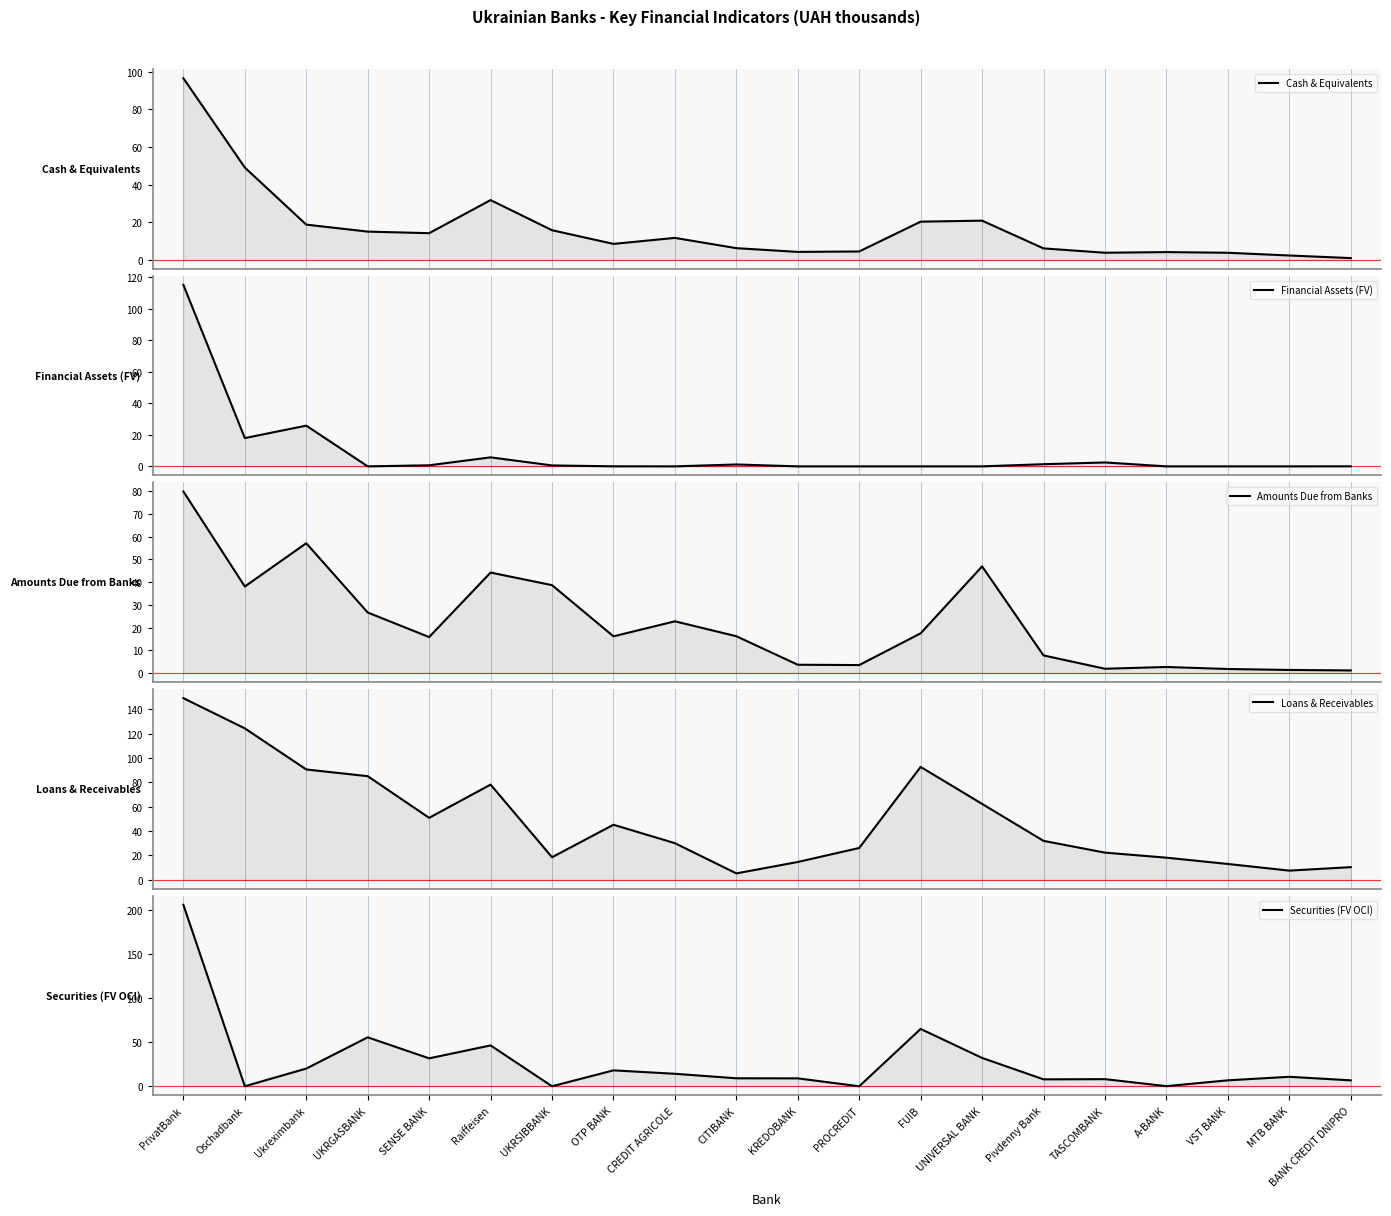

How many lines are shown in the chart?

5